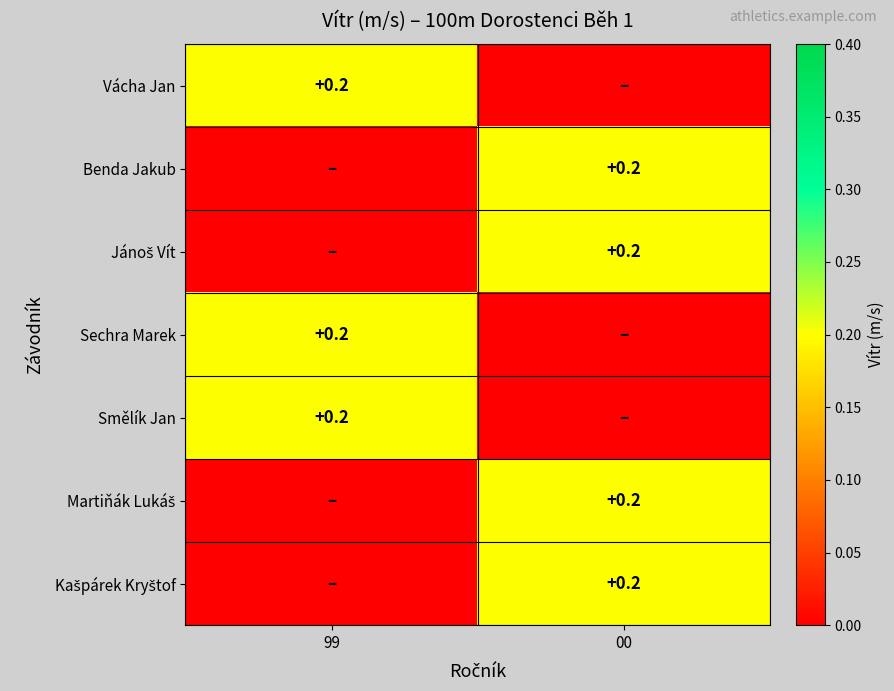

At how many categories does at least one series exceed 0?

2